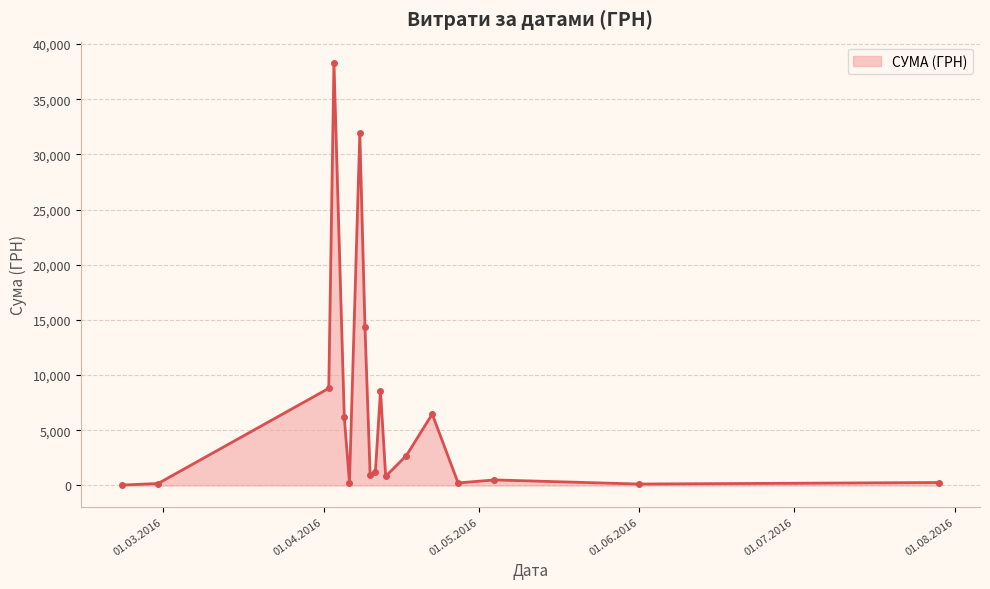

What is the difference between the maximum and minimum values?

38264.5